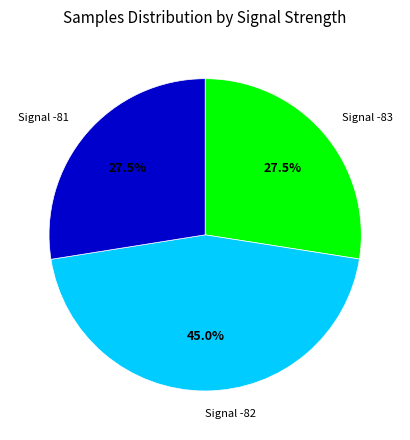

Which slice is the largest?

Signal -82